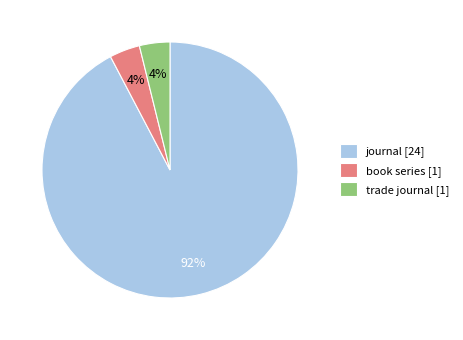

To the nearest percent, what portion does book series represent?

4%